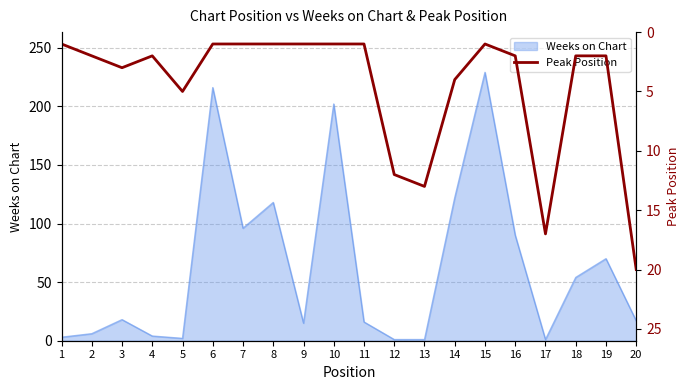

Is it true that Weeks on Chart equals 17 at 20?

True